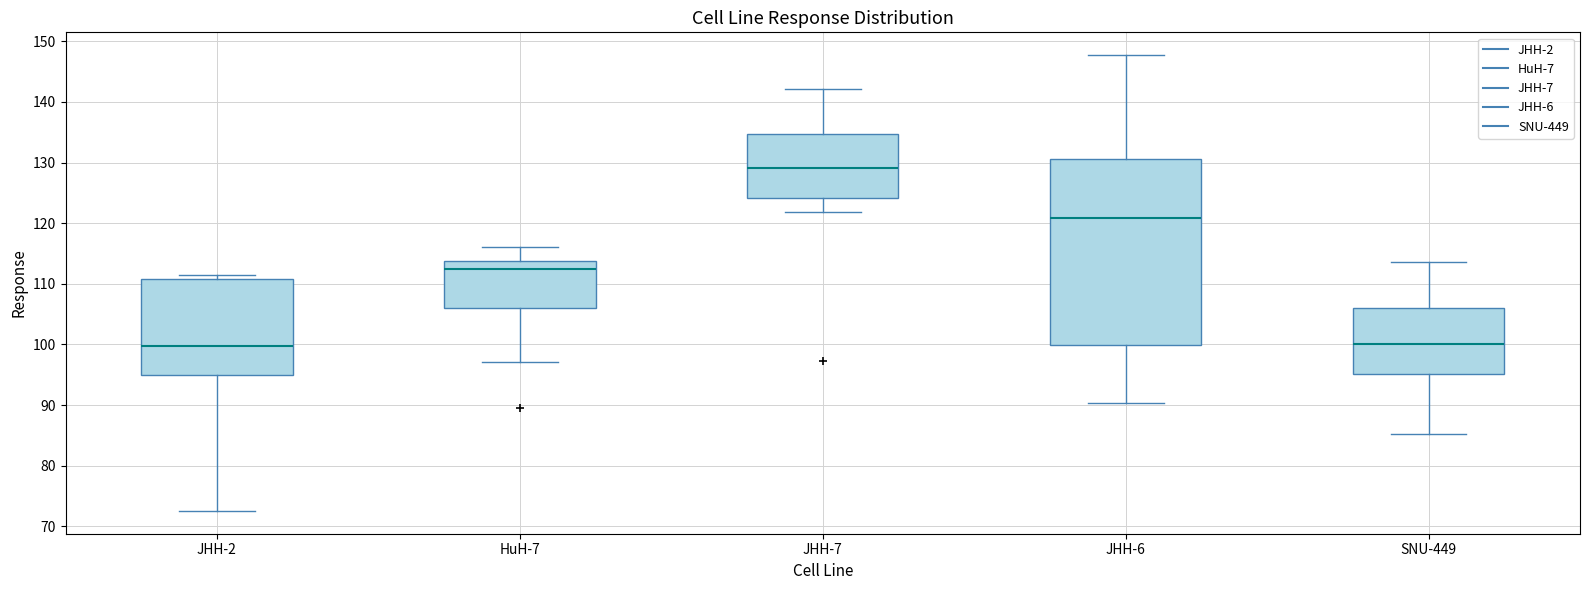

Reading left to right, read every box against the y-axis: the position of its median line, the range the box covers, and the ends of its whiskers. The values are not printed on the chart, so give them approximately, as read against the axis.

JHH-2: median 100, box 95 to 111, whiskers 73 to 111 (just above the box's upper edge)
HuH-7: median 112, box 106 to 114, whiskers 97 to 116
JHH-7: median 129, box 124 to 135, whiskers 122 to 142
JHH-6: median 121, box 100 to 131, whiskers 90 to 148
SNU-449: median 100, box 95 to 106, whiskers 85 to 114